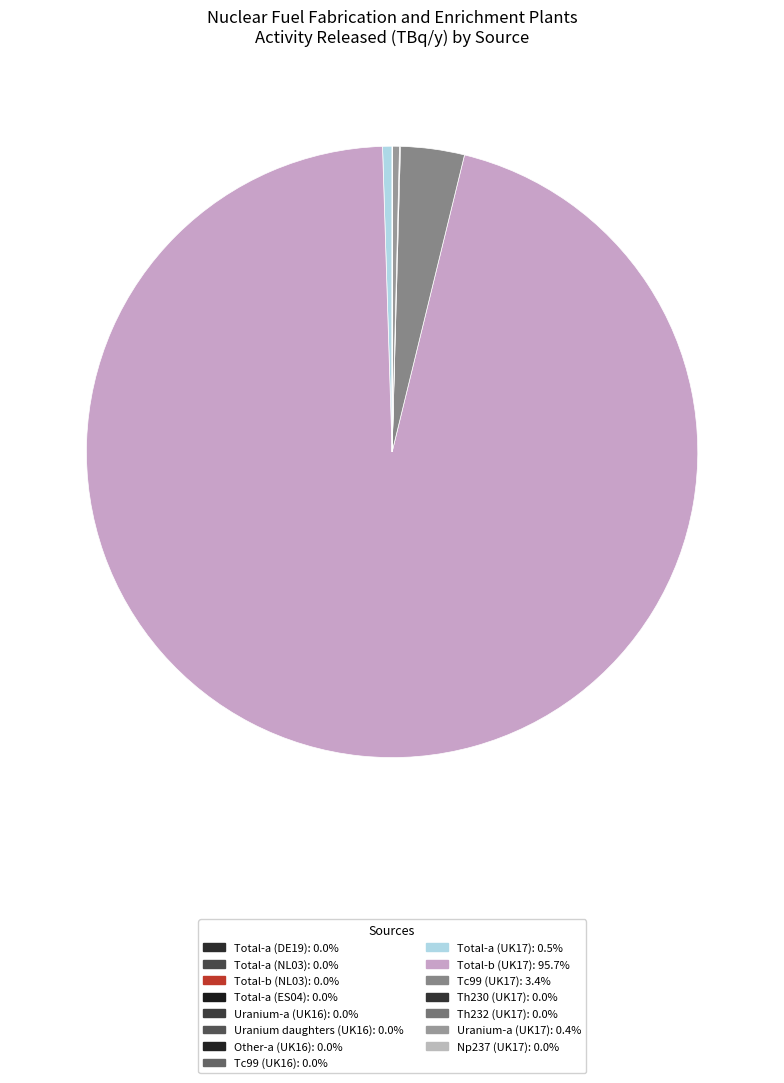

Count the number of slices in the pie.

15